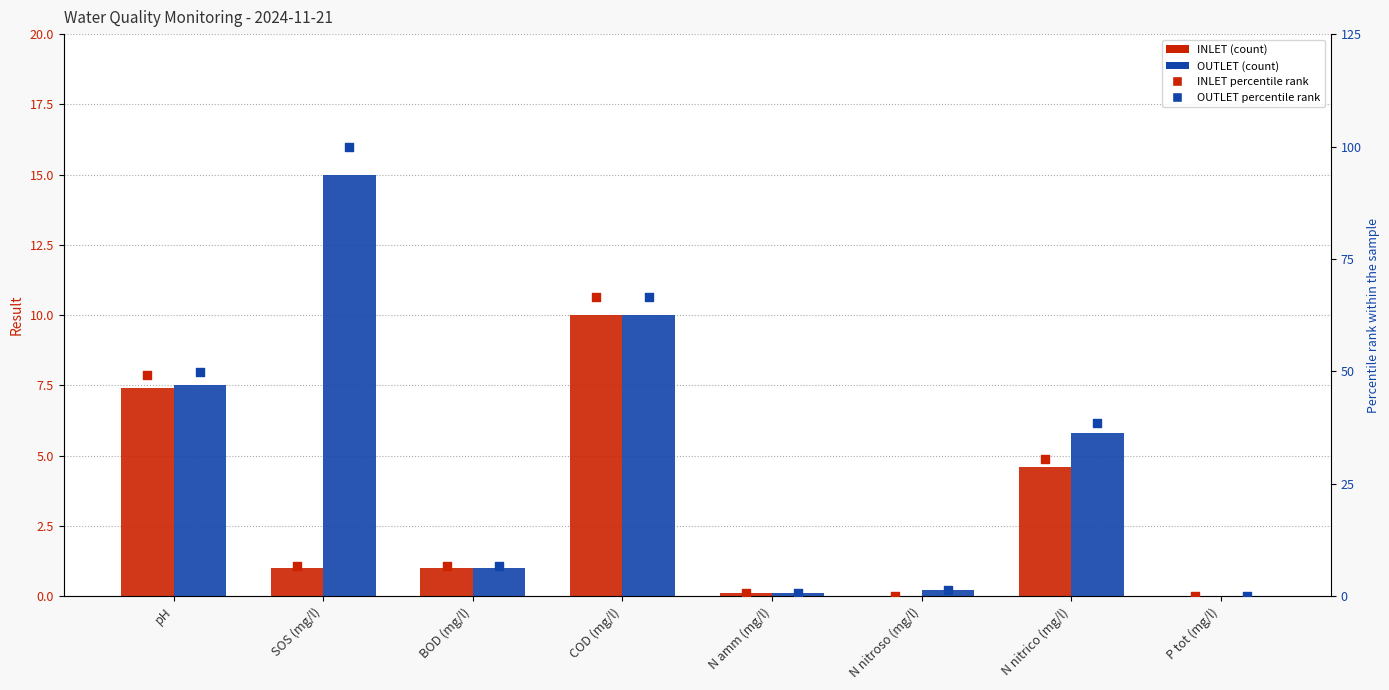

Which series has the largest total across all categories?

OUTLET percentile